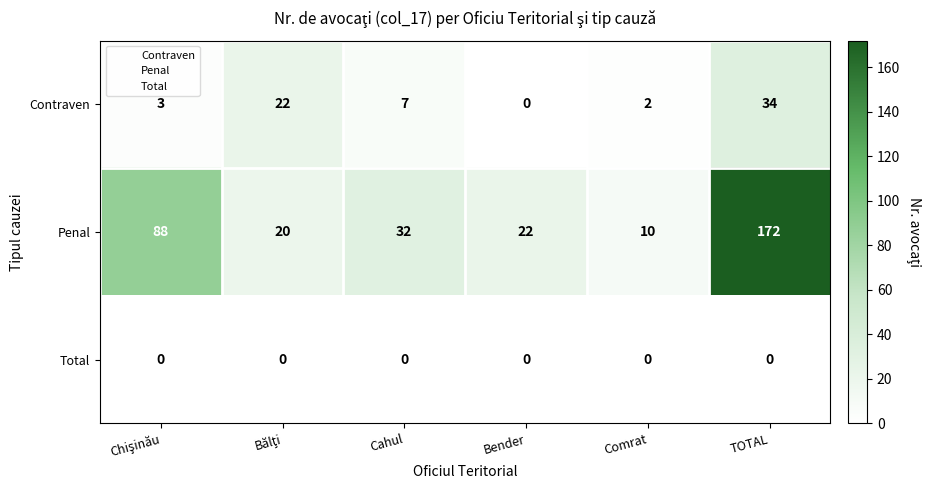

Which series has the largest range (max minus min)?

Penal